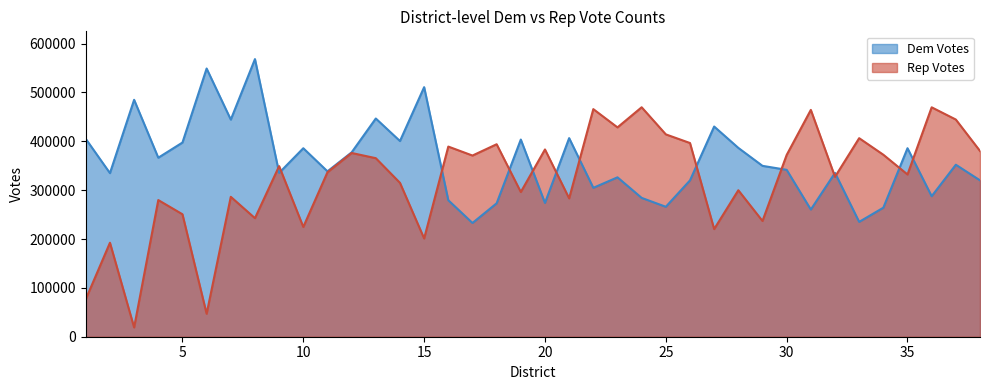

True or false: Dem Votes has more than 2 points higher than both neighbors.

True